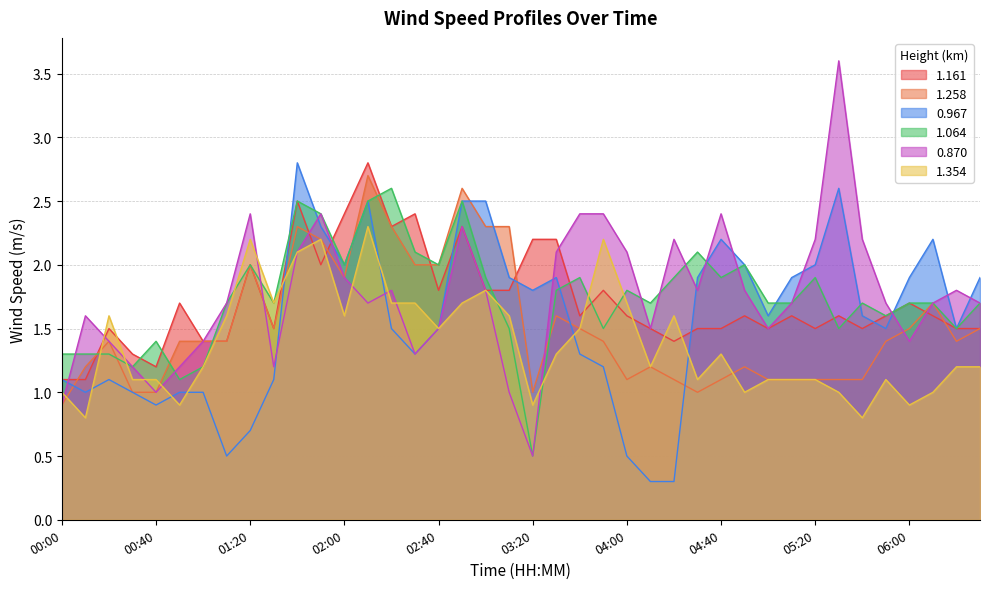

What is the value of the 1.064 point at the 18th from the left?

2.5